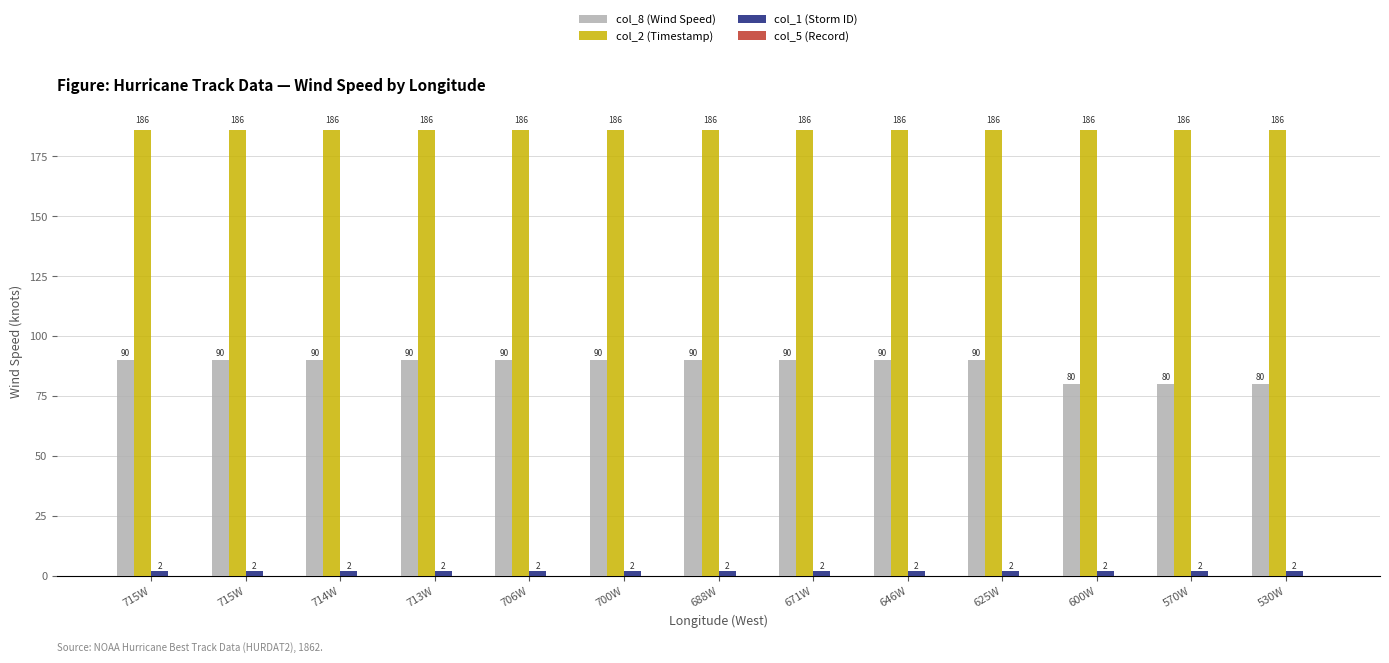

What is the average value of the col_2 (Timestamp) series?

186.2